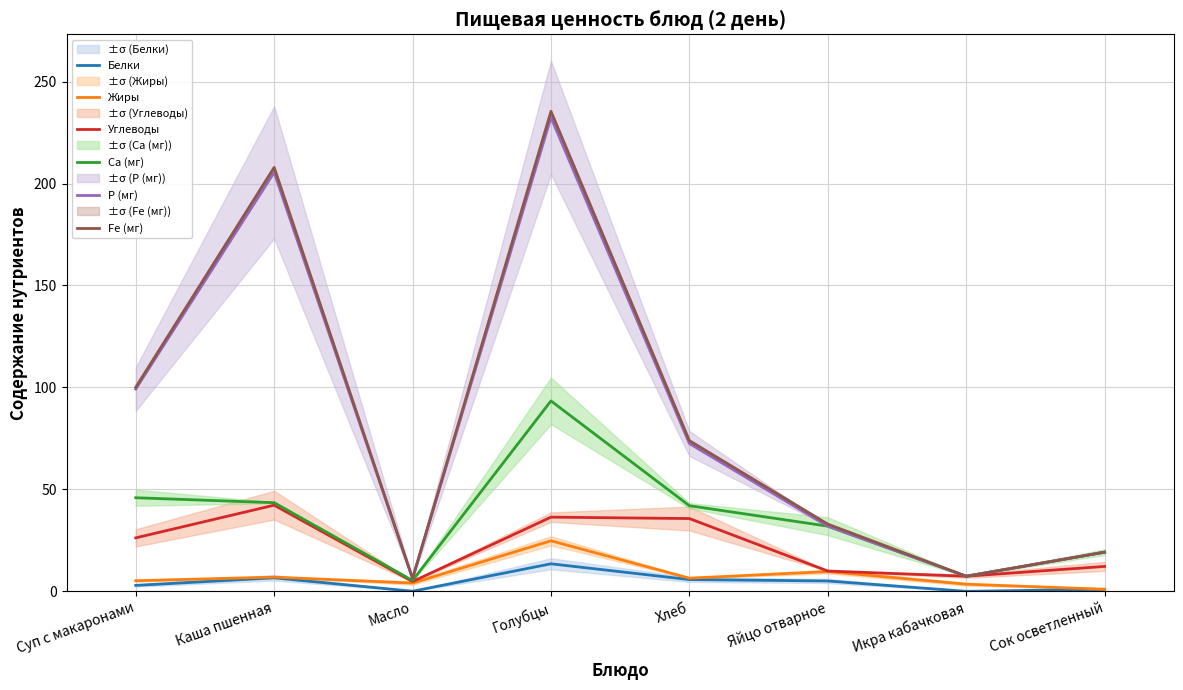

What position from the left is Каша пшенная?

2